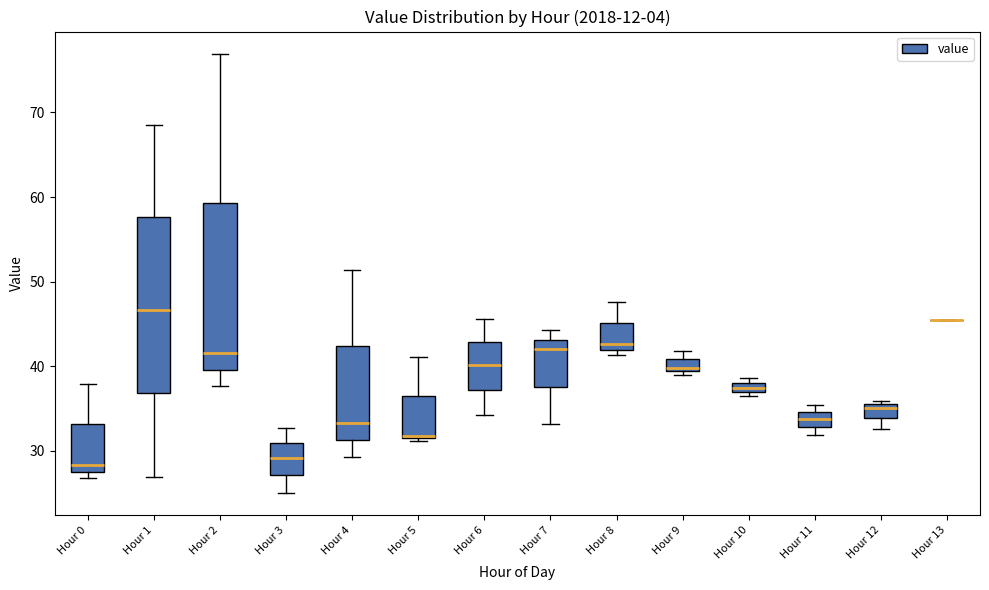

Comparing the boxes themselves (not the whiskers), which one is the tallest?

Hour 1